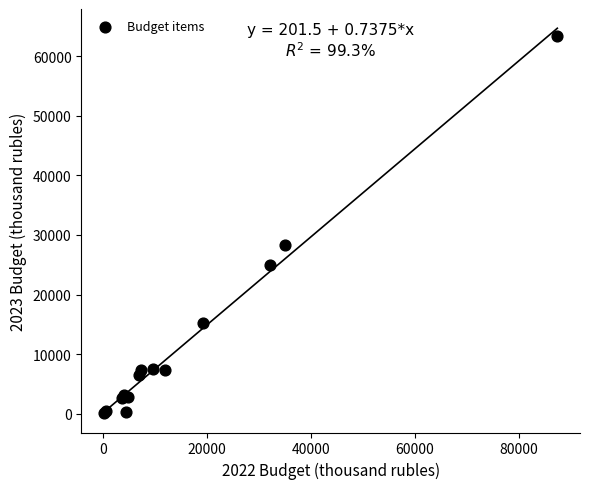

What Y value in the scatter plot is closest to 31736?

28232.3